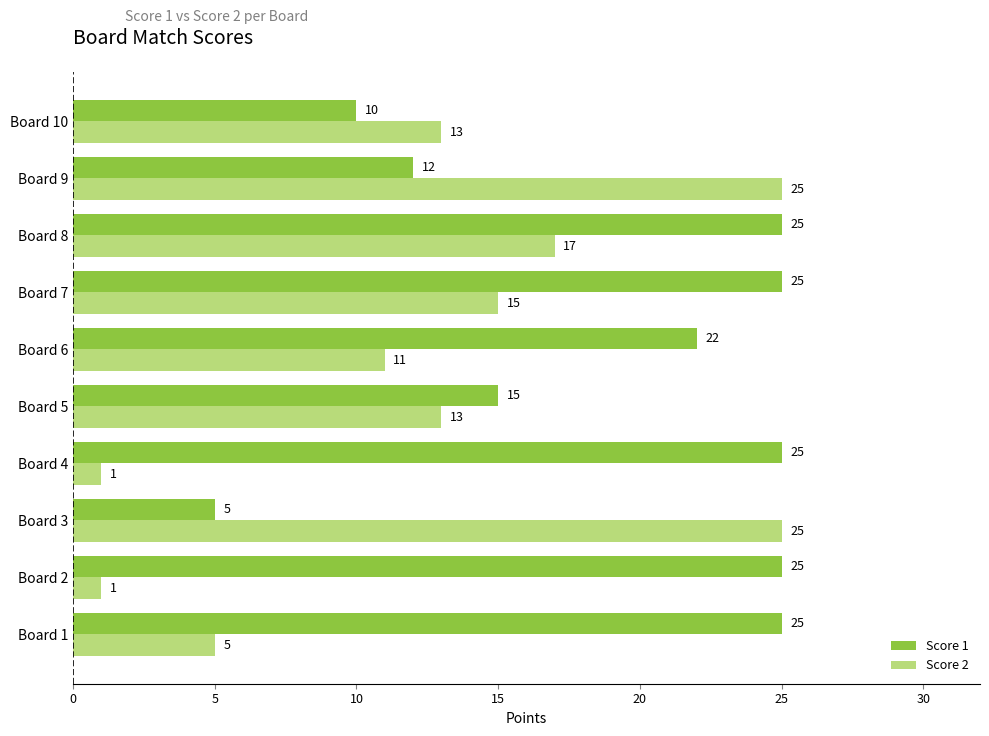

Rank the series by their average value, from lowest to highest.

Score 2, Score 1